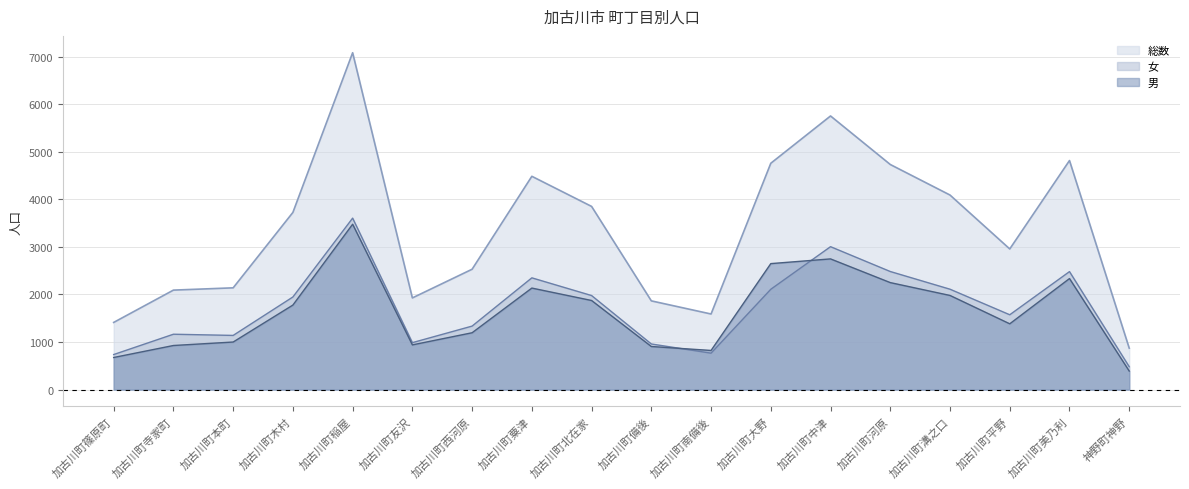

True or false: 女 has a value of 2109 at 加古川町大野.

True